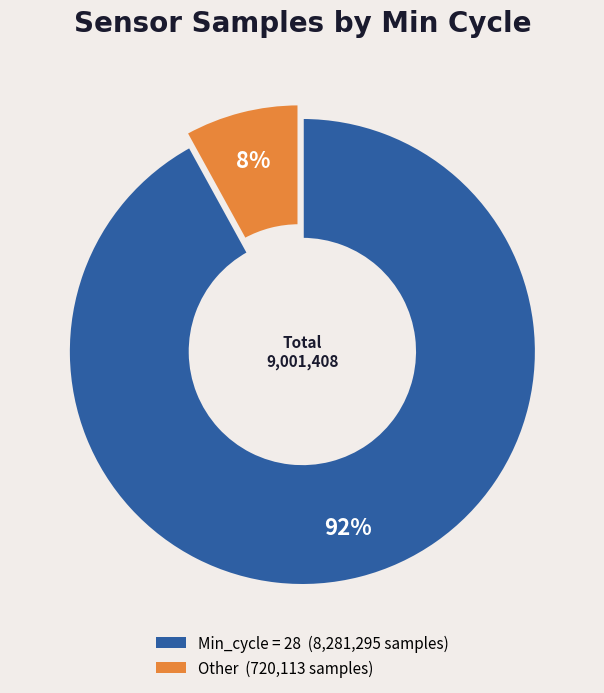

How many slices are in this pie chart?

2